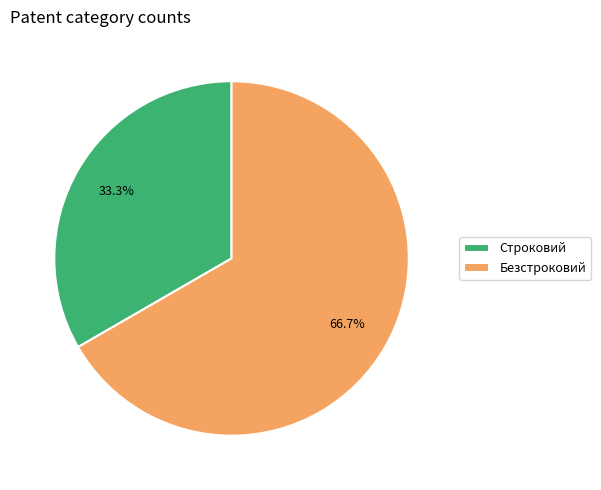

To the nearest percent, what is the difference between the Безстроковий and Строковий slice percentages?

33%